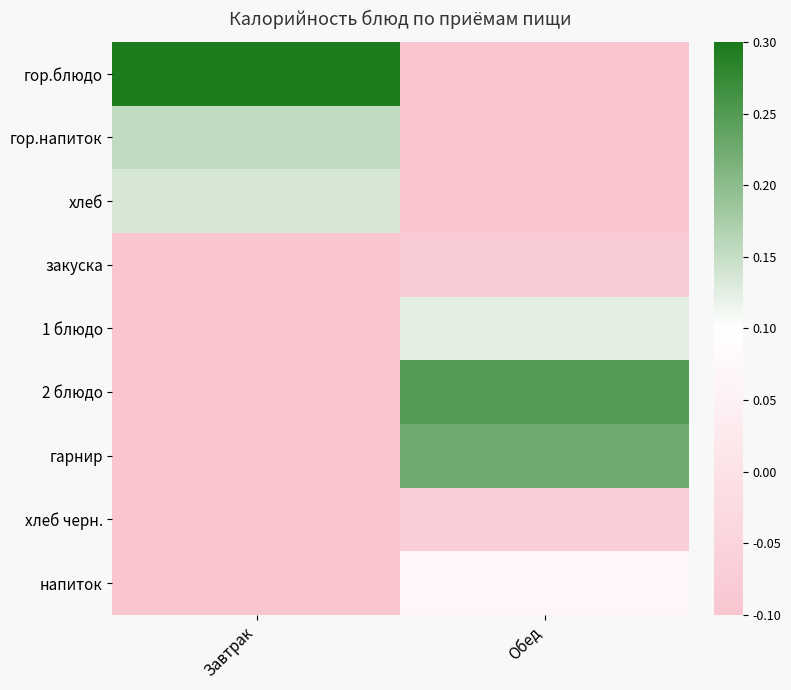

What is the difference between the highest and lowest values at Обед?

0.3